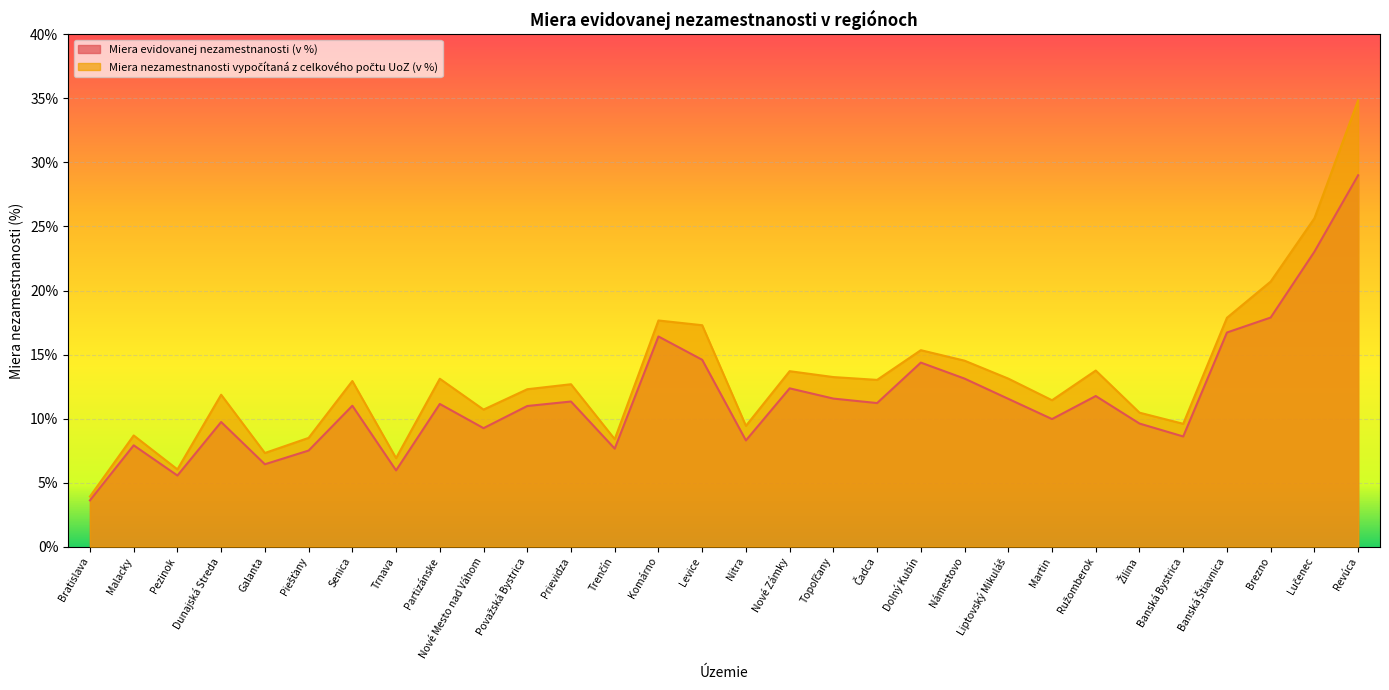

In Miera nezamestnanosti vypočítaná z celkového počtu UoZ (v %), how many points are lower than both neighbors (excluding endpoints)?

9